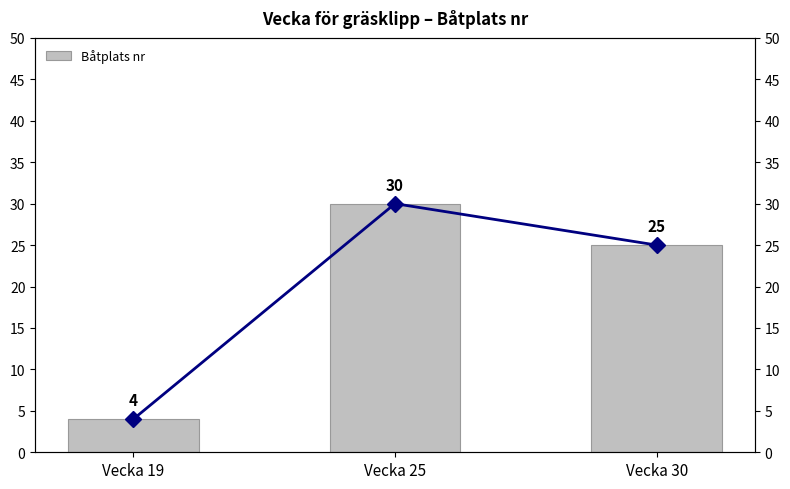

Which series has the widest spread of values?

Båtplats nr